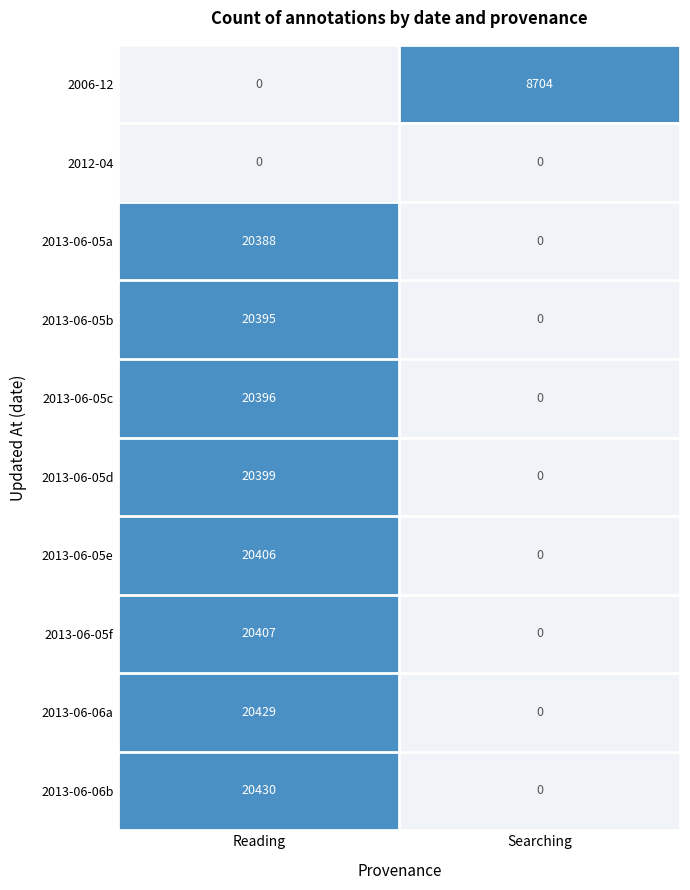

At which label does 2013-06-06b reach its peak?

Reading